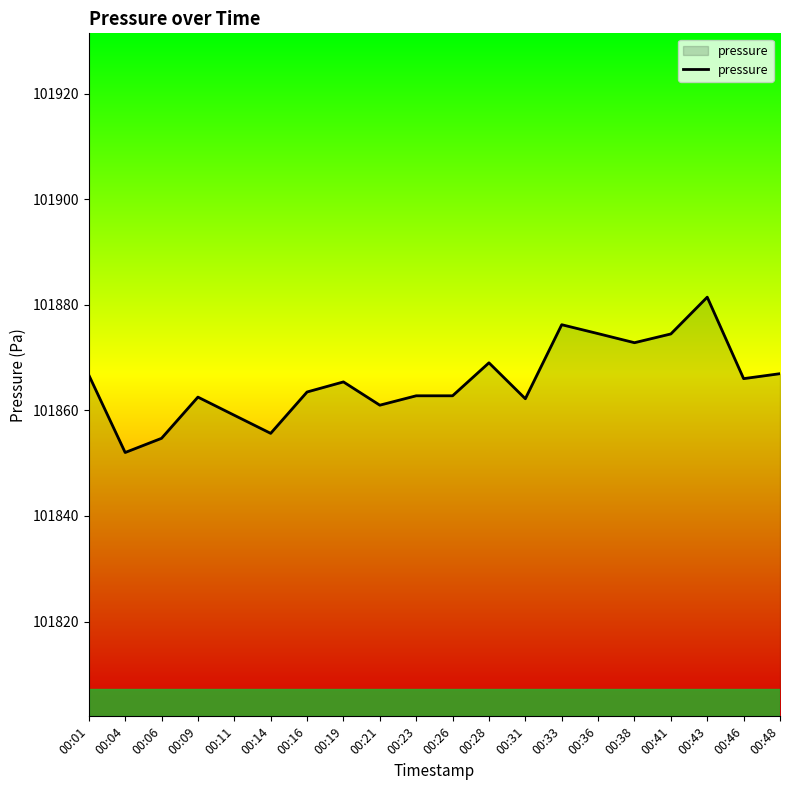

The chart shows a value of 101874.6 at 00:36. True or false?

True